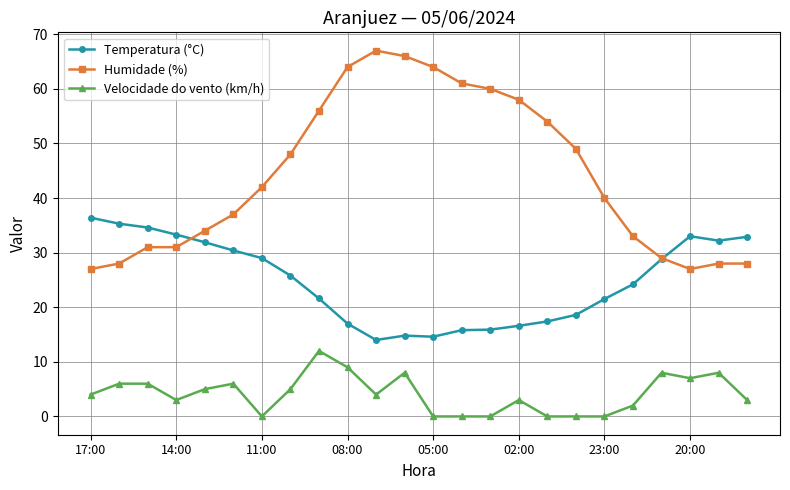

Which series has the widest spread of values?

Humidade (%)